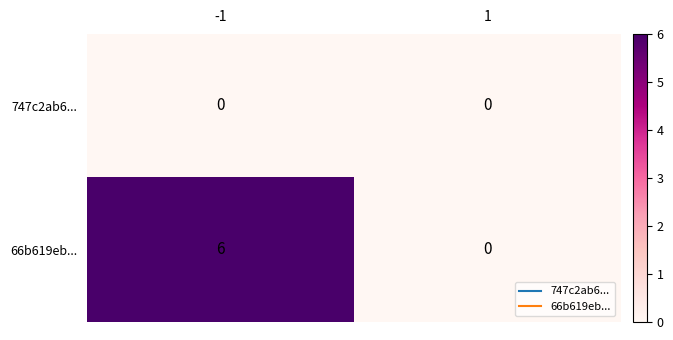

List the series in order of their overall mean, highest first.

66b619eb..., 747c2ab6...